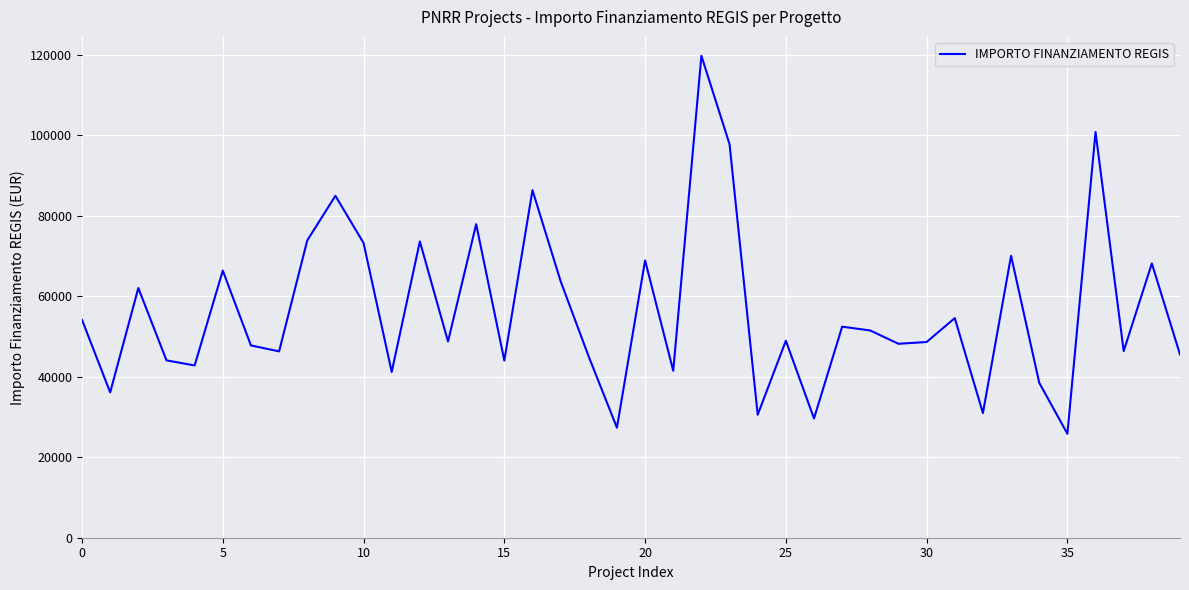

What is the difference between the maximum and second lowest values?

92440.5